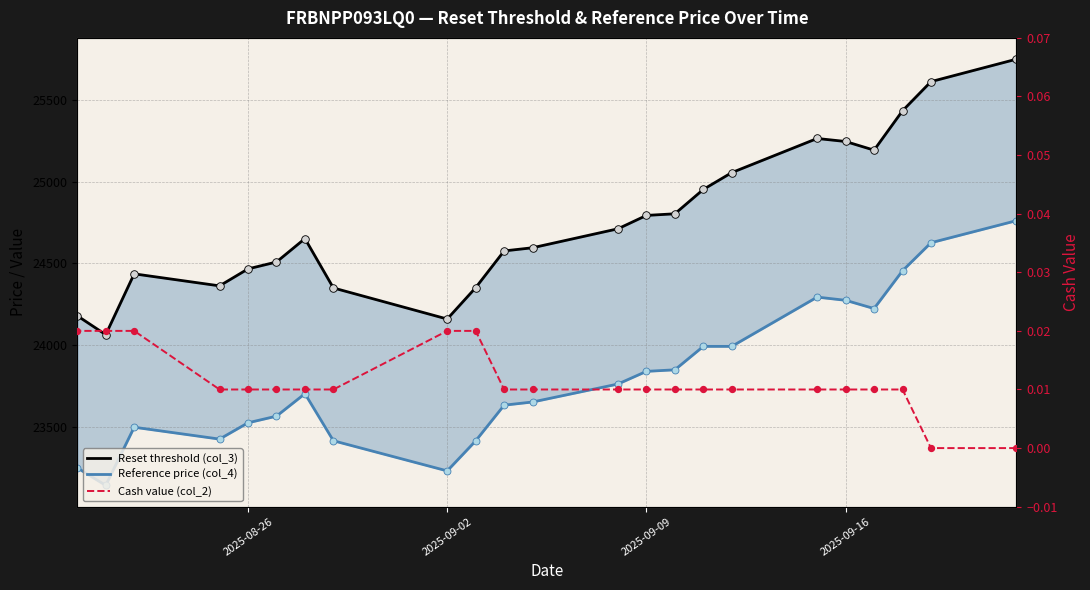

At how many categories does at least one series exceed 24649?

12